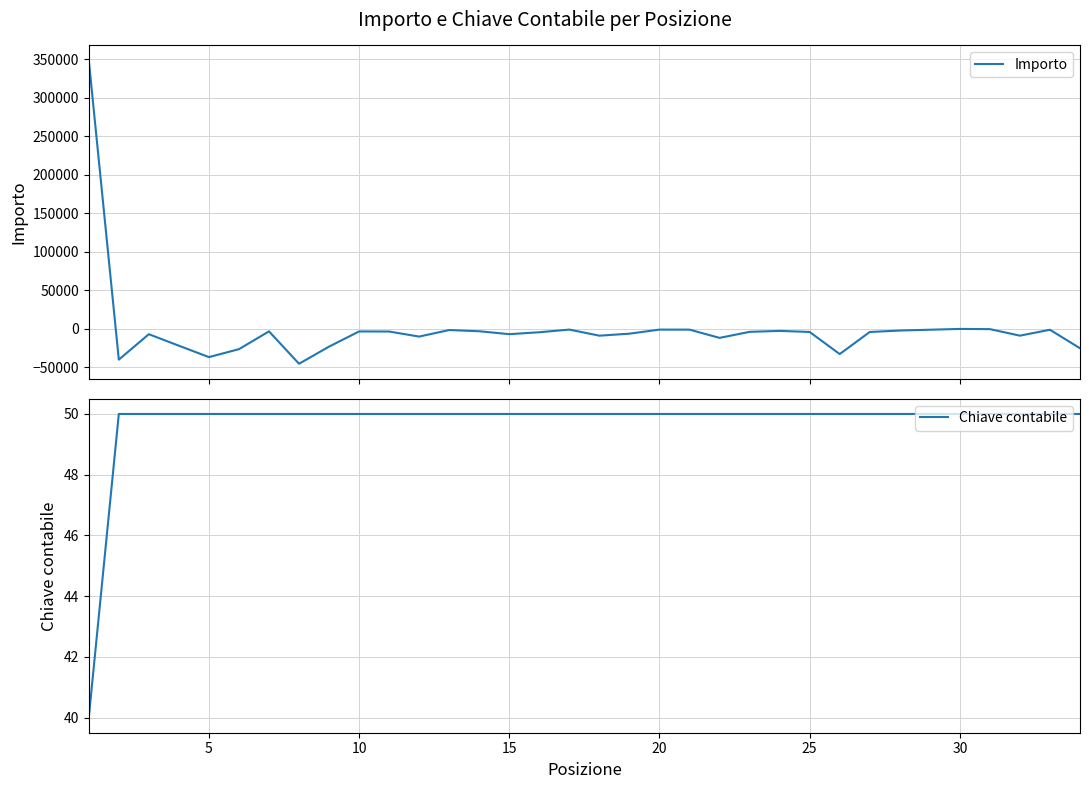

True or false: Chiave contabile and Importo cross at least once.

True